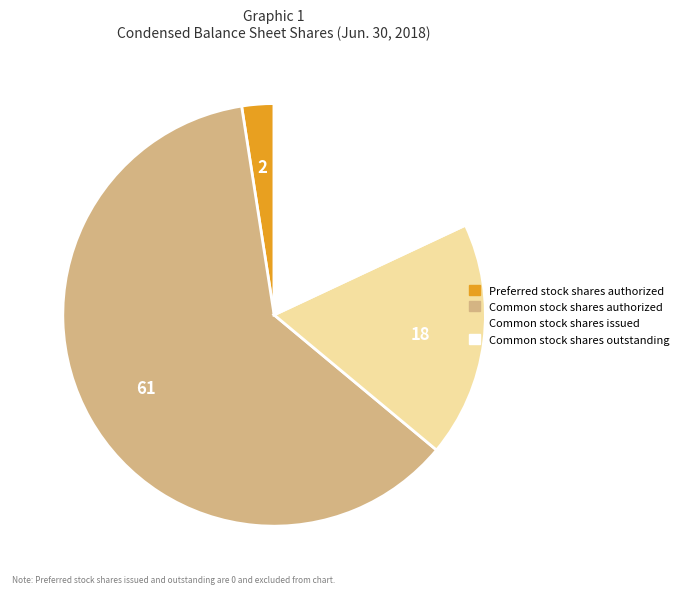

Does any single category account for the majority?

Yes